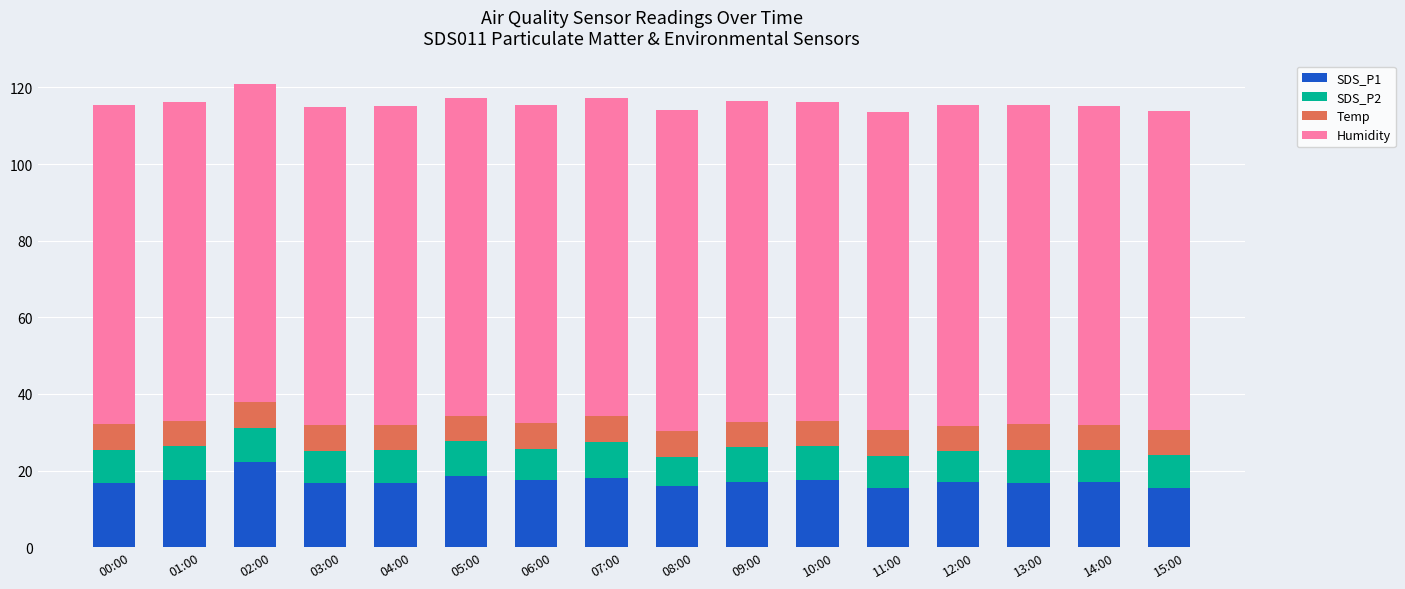

What is the total value across all series at 09:00?

116.6